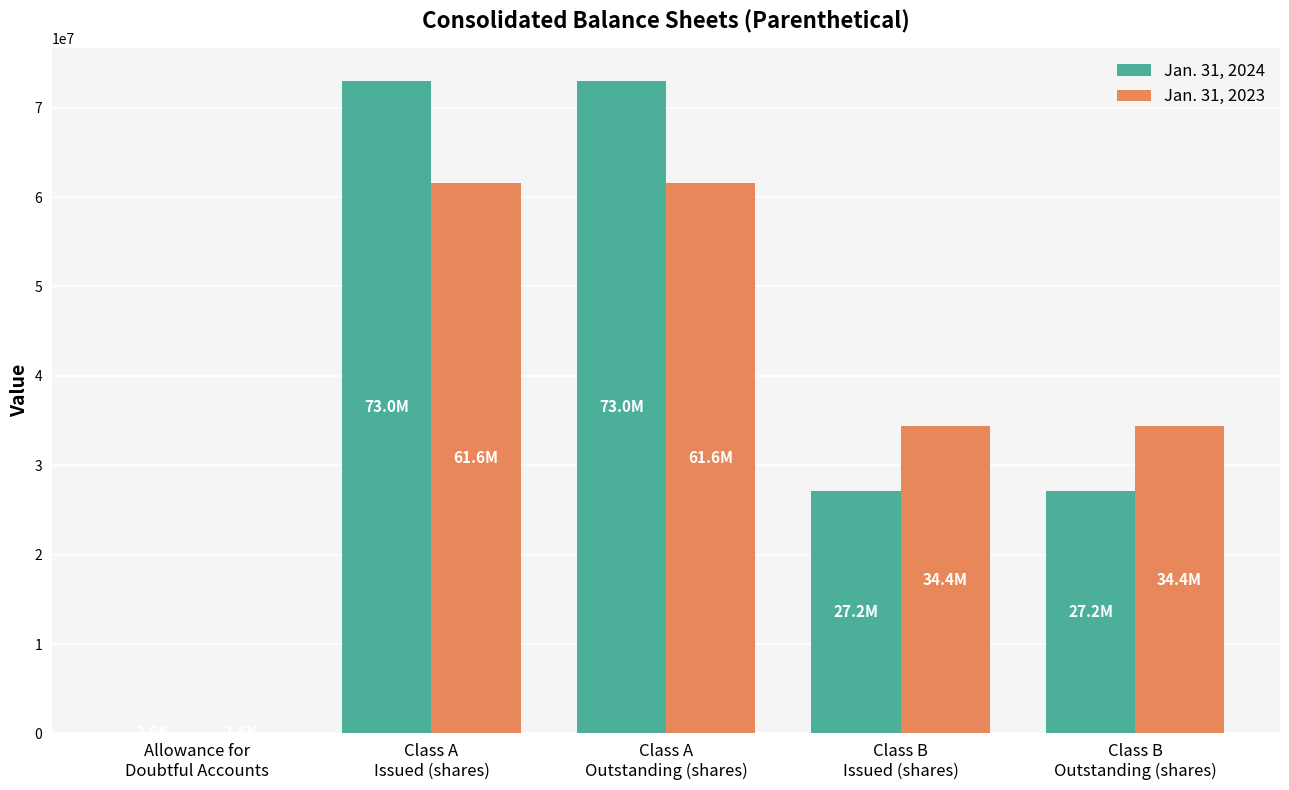

How many Jan. 31, 2024 values are between 27173408 and 73037015?

4